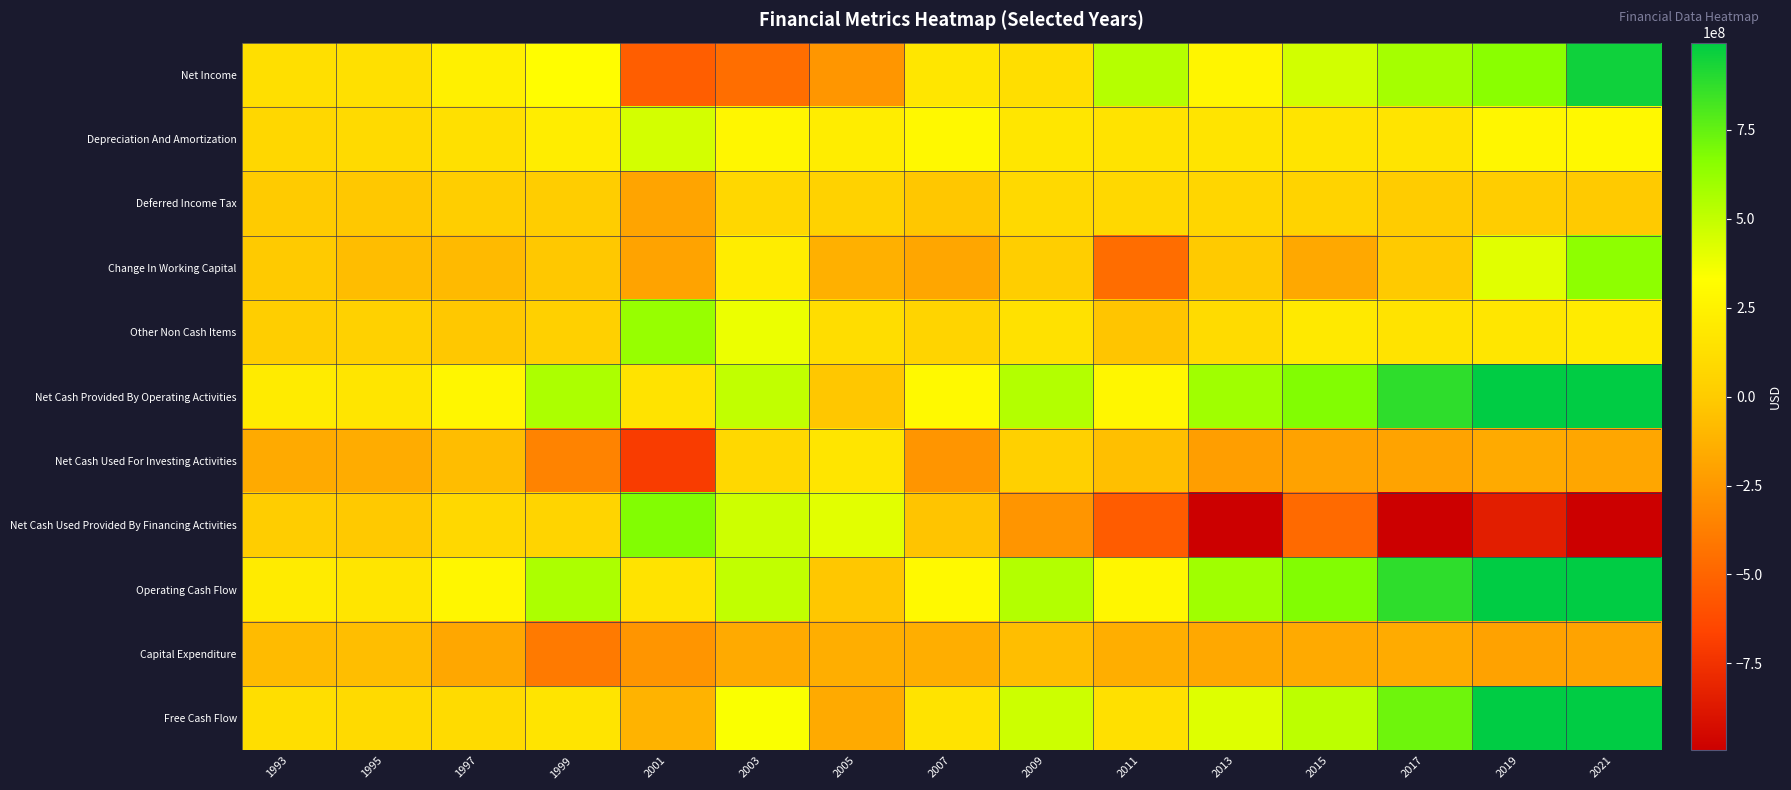

Reading left to right, list all the values displayed in this chart.

Net Income: 1993=124800000	1995=129800000	1997=239100000	1999=321900000	2001=-534500000	2003=-451700000	2005=-262900000	2007=167600000	2009=121300000	2011=532300000	2013=267900000	2015=454600000	2017=579000000	2019=656000000	2021=952800000
Depreciation And Amortization: 1993=70000000	1995=91200000	1997=130800000	1999=215900000	2001=451300000	2003=277900000	2005=220200000	2007=287700000	2009=169900000	2011=150900000	2013=157400000	2015=157000000	2017=157100000	2019=278500000	2021=283800000
Deferred Income Tax: 1993=-500000	1995=-18500000	1997=12700000	1999=10700000	2001=-191200000	2003=71500000	2005=44600000	2007=-22400000	2009=89200000	2011=83900000	2013=69400000	2015=49500000	2017=1100000	2019=9700000	2021=-8200000
Change In Working Capital: 1993=-6700000	1995=-72400000	1997=-86600000	1999=-16100000	2001=-196500000	2003=219900000	2005=-133400000	2007=-185600000	2009=18900000	2011=-462200000	2013=-5500000	2015=-174200000	2017=-5500000	2019=414200000	2021=644100000
Other Non Cash Items: 1993=15000000	1995=34300000	1997=-18900000	1999=29900000	2001=619400000	2003=384400000	2005=111300000	2007=50800000	2009=141500000	2011=-31400000	2013=103700000	2015=187100000	2017=150100000	2019=170800000	2021=203100000
Net Cash Provided By Operating Activities: 1993=202600000	1995=164400000	1997=277100000	1999=562300000	2001=148500000	2003=502000000	2005=-20200000	2007=298100000	2009=540800000	2011=273500000	2013=592900000	2015=674000000	2017=881800000	2019=1529200000	2021=2075600000
Net Cash Used For Investing Activities: 1993=-160500000	1995=-154600000	1997=-71800000	1999=-351300000	2001=-696500000	2003=84500000	2005=166400000	2007=-267800000	2009=29400000	2011=-58800000	2013=-224500000	2015=-202800000	2017=-196200000	2019=-161700000	2021=-185300000
Net Cash Used Provided By Financing Activities: 1993=8700000	1995=-13900000	1997=85200000	1999=52200000	2001=675500000	2003=467700000	2005=410100000	2007=-37300000	2009=-267000000	2011=-541000000	2013=-1212300000	2015=-472800000	2017=-1004900000	2019=-843000000	2021=-1084200000
Operating Cash Flow: 1993=202600000	1995=164400000	1997=277100000	1999=562300000	2001=148500000	2003=502000000	2005=-20200000	2007=298100000	2009=540800000	2011=273500000	2013=592900000	2015=674000000	2017=881800000	2019=1529200000	2021=2075600000
Capital Expenditure: 1993=-78800000	1995=-69600000	1997=-177000000	1999=-400100000	2001=-268000000	2003=-159600000	2005=-140700000	2007=-147600000	2009=-67100000	2011=-140300000	2013=-173000000	2015=-161100000	2017=-155900000	2019=-198500000	2021=-195300000
Free Cash Flow: 1993=123800000	1995=94800000	1997=100100000	1999=162200000	2001=-119500000	2003=342400000	2005=-160900000	2007=150500000	2009=473700000	2011=133200000	2013=419900000	2015=512900000	2017=725900000	2019=1330700000	2021=1880300000